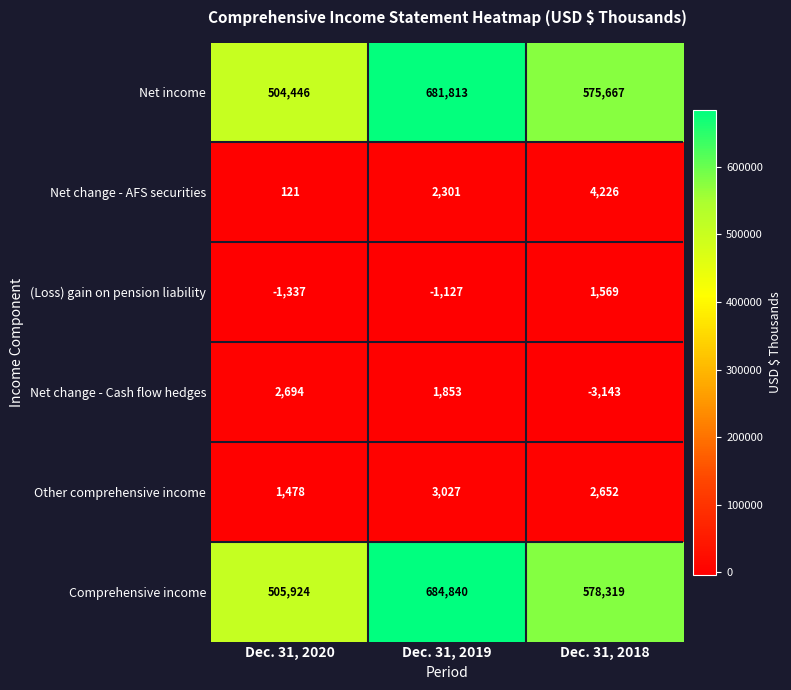

At how many categories does at least one series exceed 422609?

3